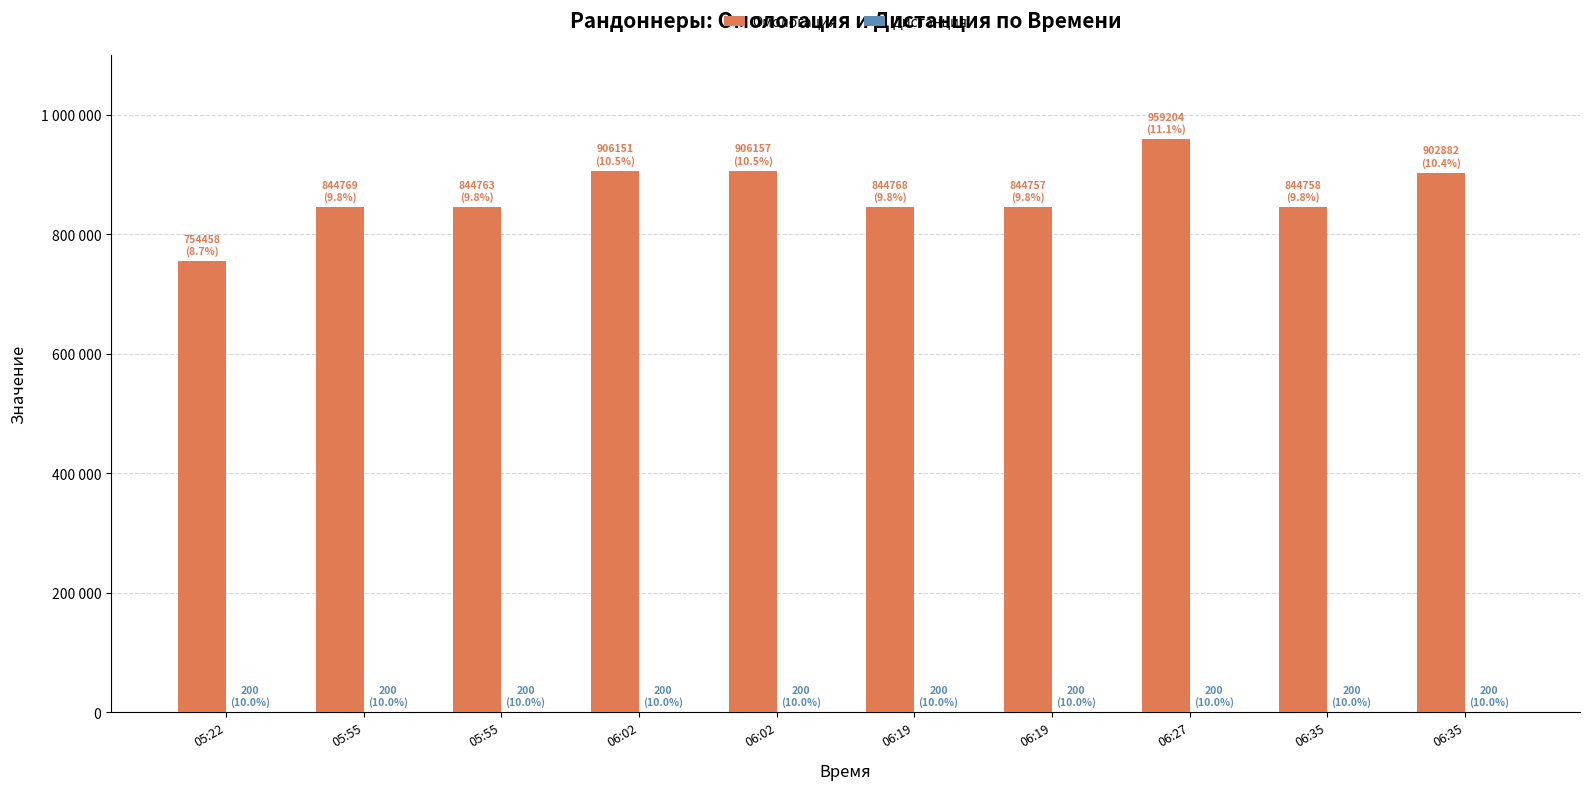

What is the average value of the Омологация series?

865267